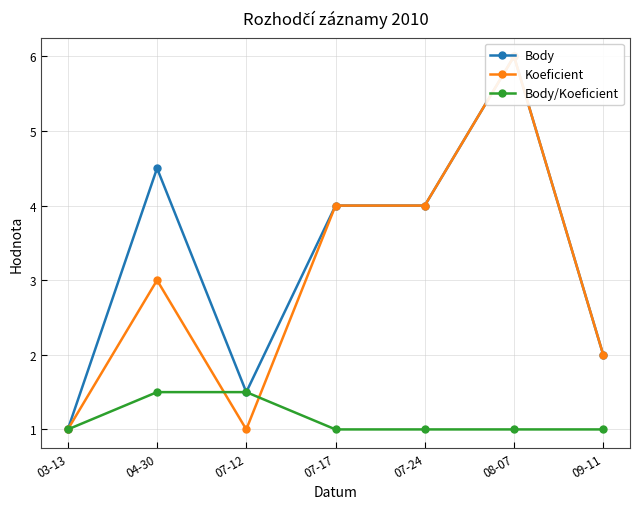

What is the value of the Body/Koeficient point at the 3rd from the left?

1.5